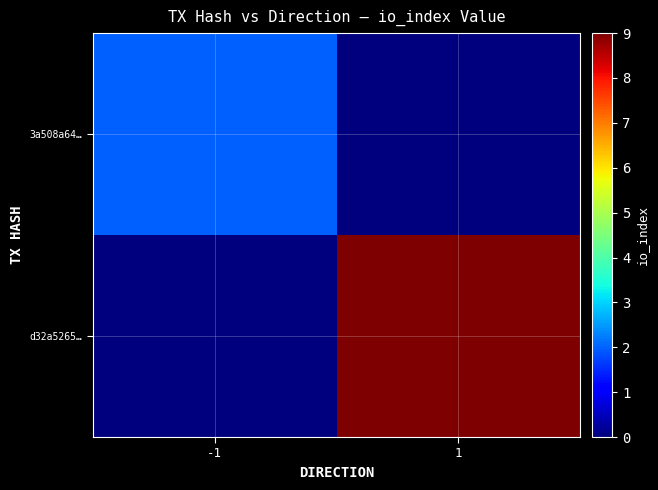

Between -1 and 1, which series saw the biggest shift?

d32a5265…